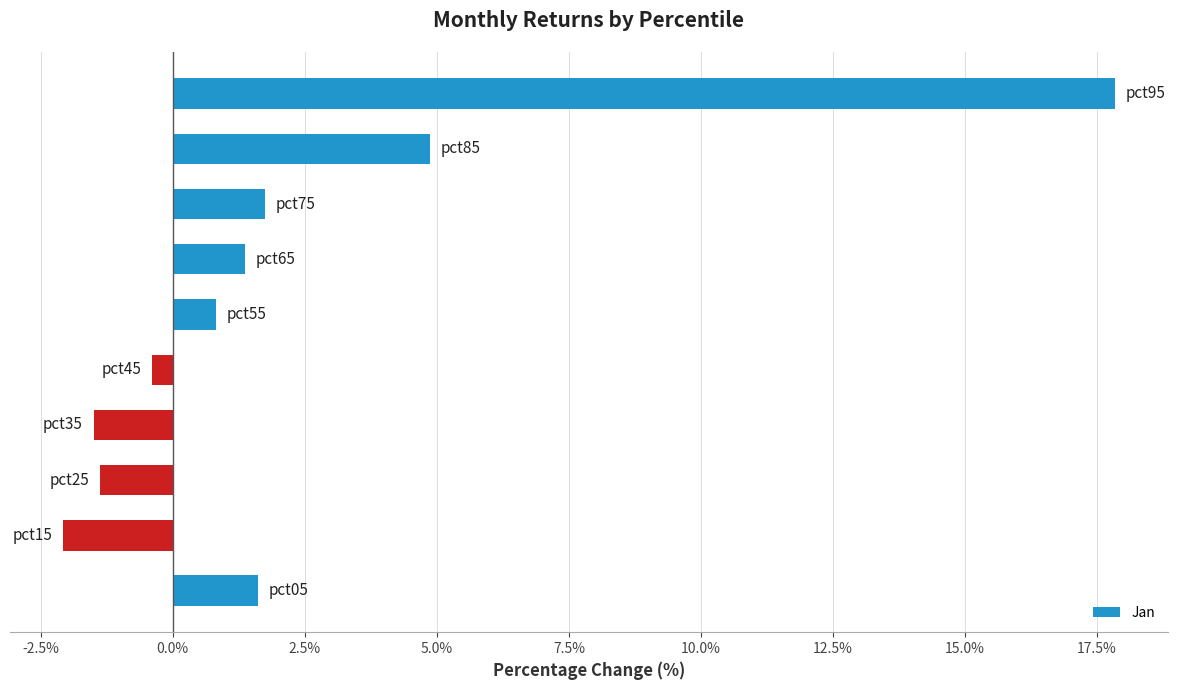

Does the chart contain any negative values?

Yes